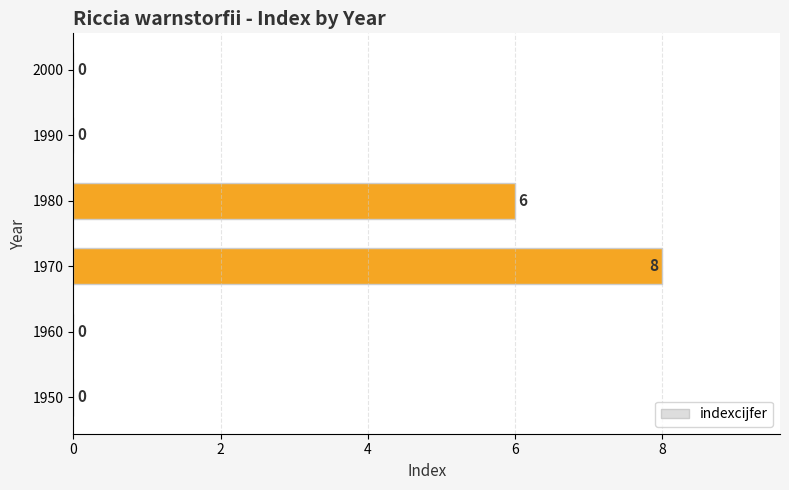

Reading bottom to top, transcribe all the data shown in this chart.

1950=0	1960=0	1970=8	1980=6	1990=0	2000=0